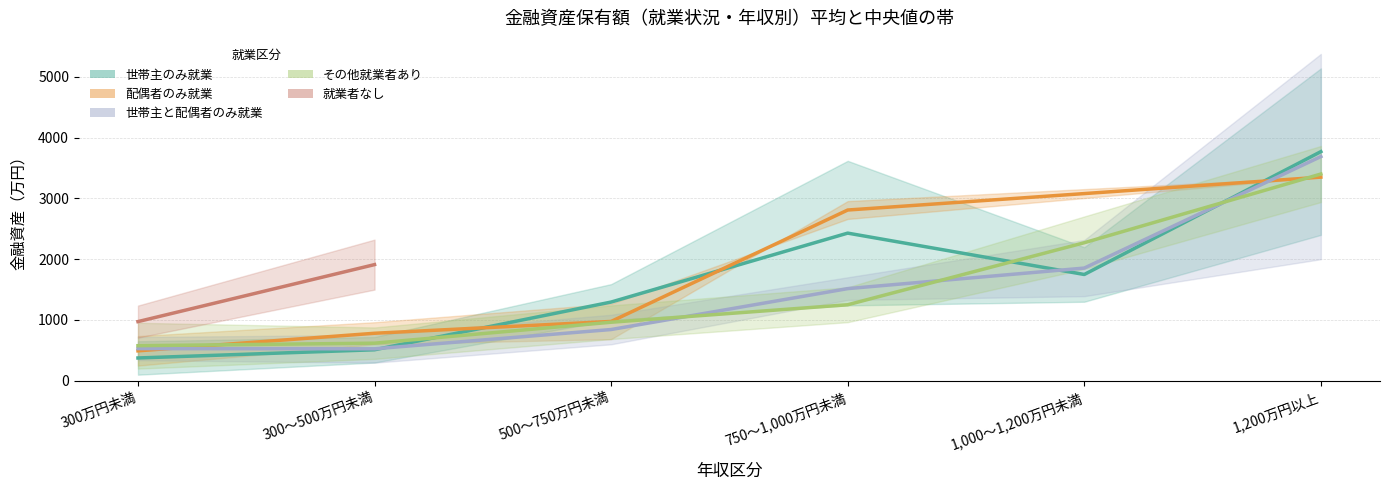

True or false: その他就業者あり 平均 has more than 0 points higher than both neighbors.

False